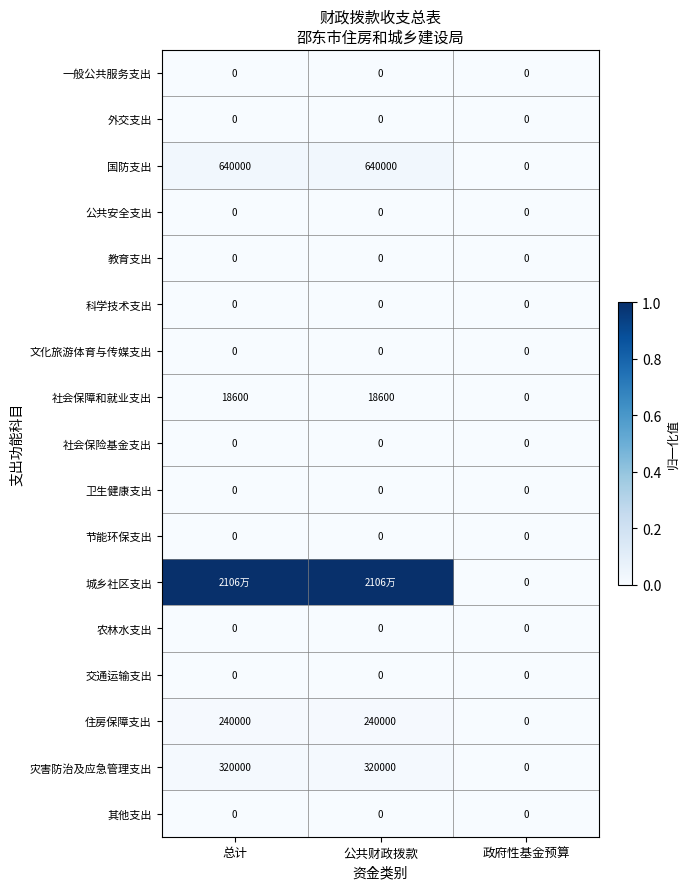

Is the value of 社会保险基金支出 at 政府性基金预算 greater than the value of 灾害防治及应急管理支出 at 总计?

No